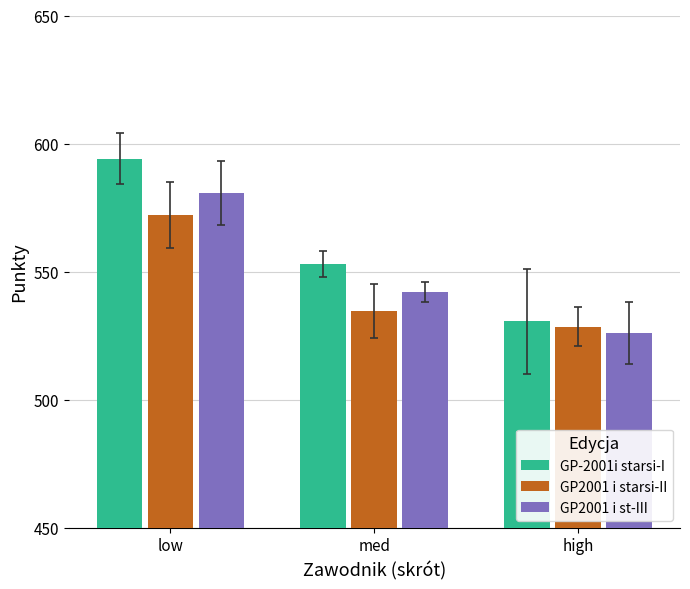

What is the maximum value for GP-2001i starsi-I?

594.0